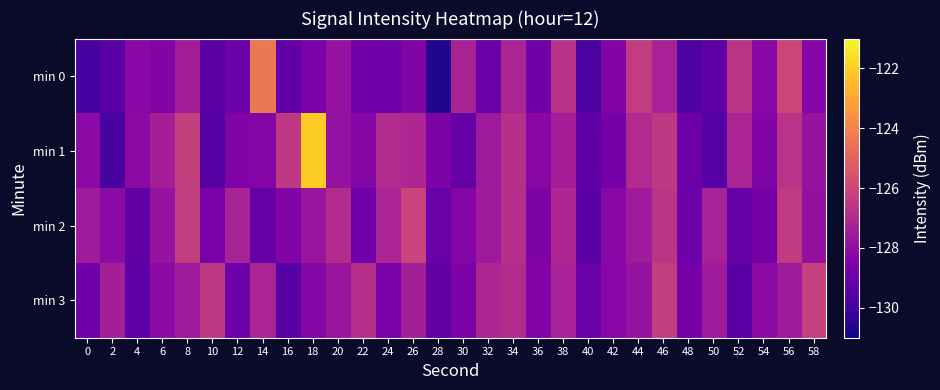

What is the total value across all series at 16?

-513.6